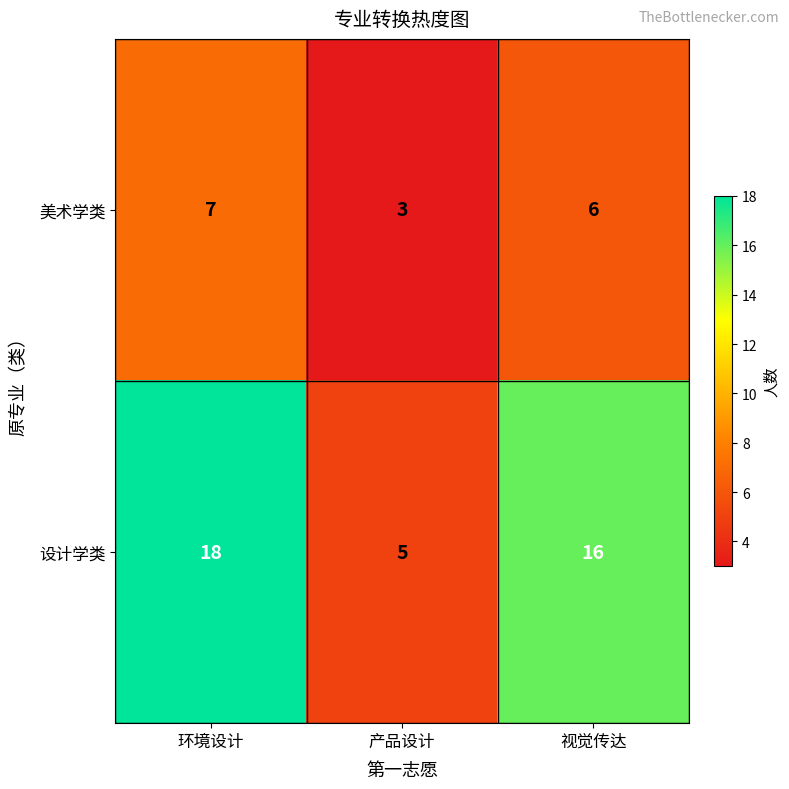

Reading right to left, extract all data points from this chart.

美术学类: 6	3	7
设计学类: 16	5	18